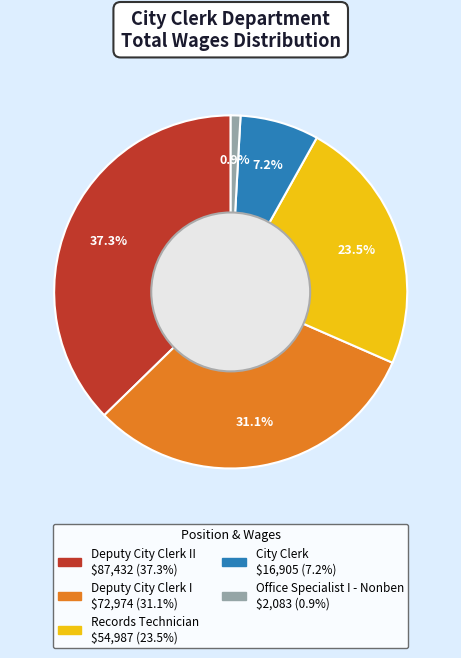

Does any single category account for the majority?

No